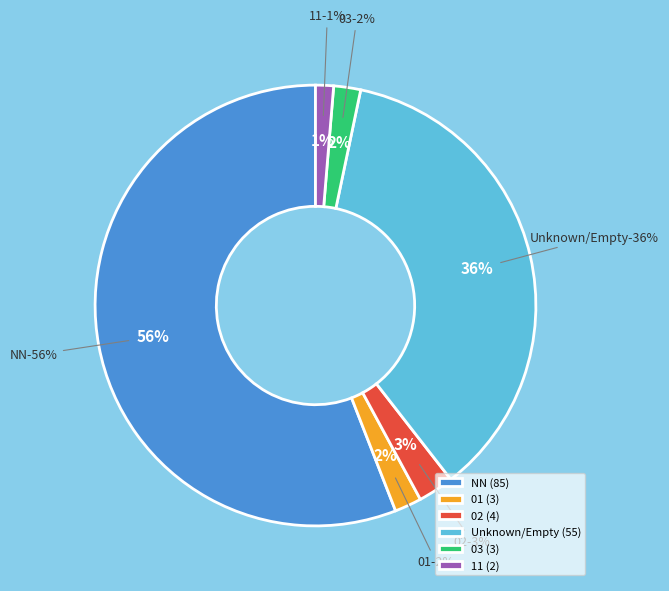

Which category has the biggest portion of the pie?

NN